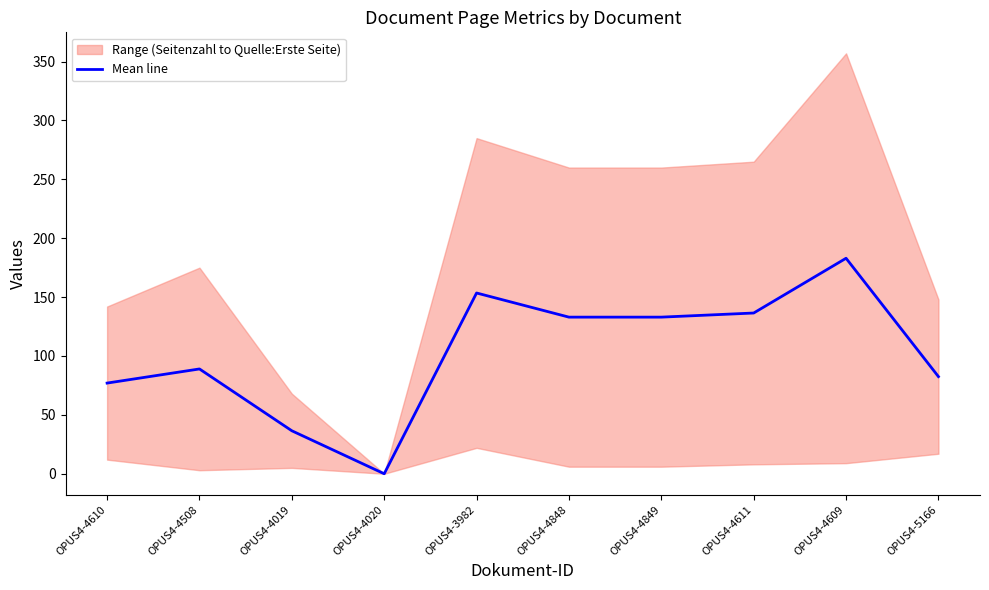

Approximately how many times larger is the value at OPUS4-4610 compared to OPUS4-4609?

0.4